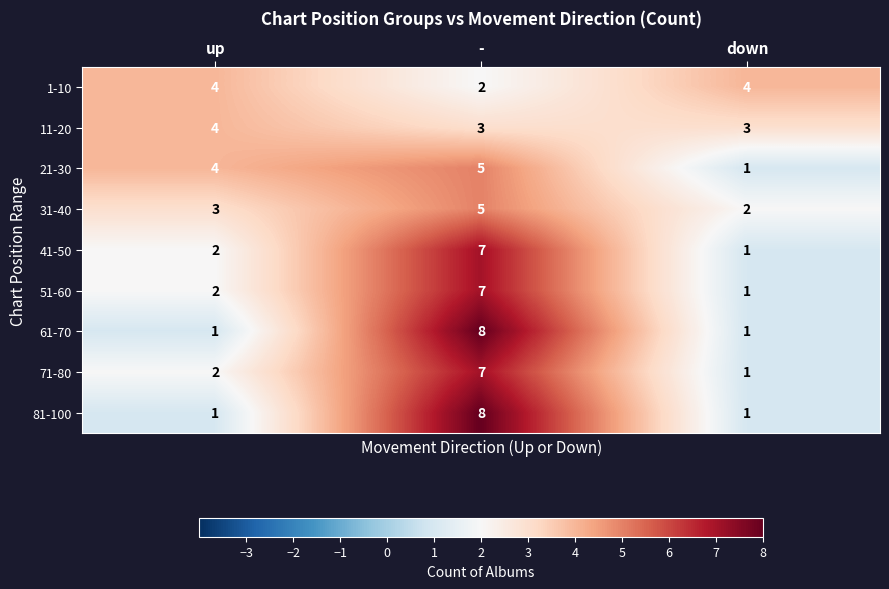

At which category is the sum across all series the highest?

-